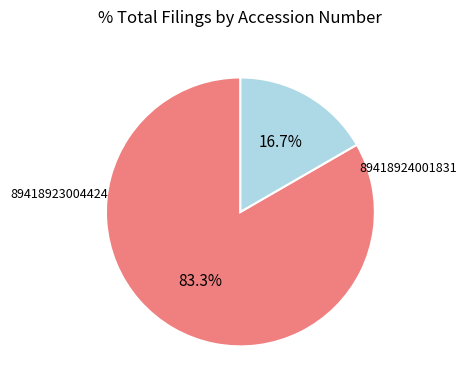

Is there a majority slice in this chart?

Yes